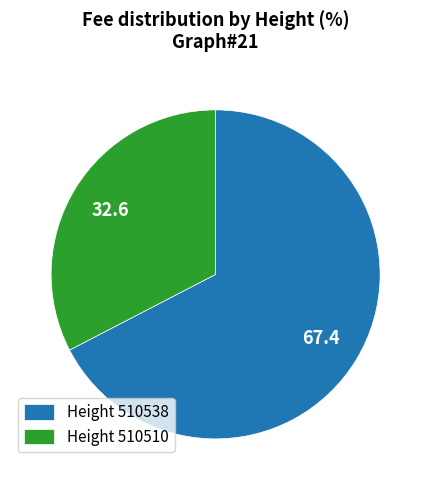

What is the largest slice in the pie chart?

Height 510538